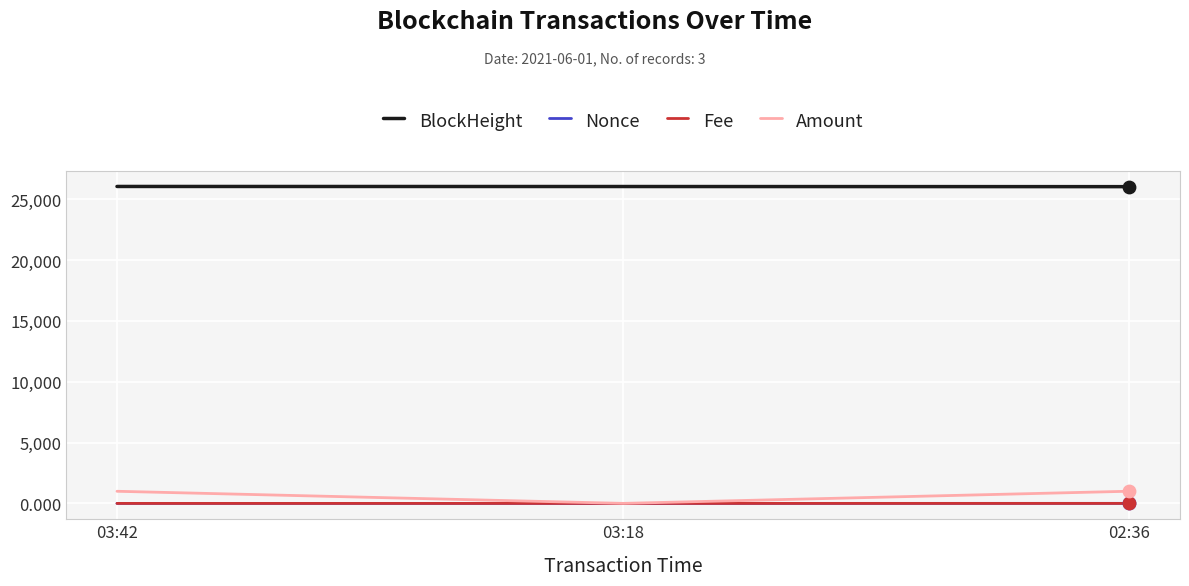

What are all the series names shown in the legend?

BlockHeight, Nonce, Fee, Amount